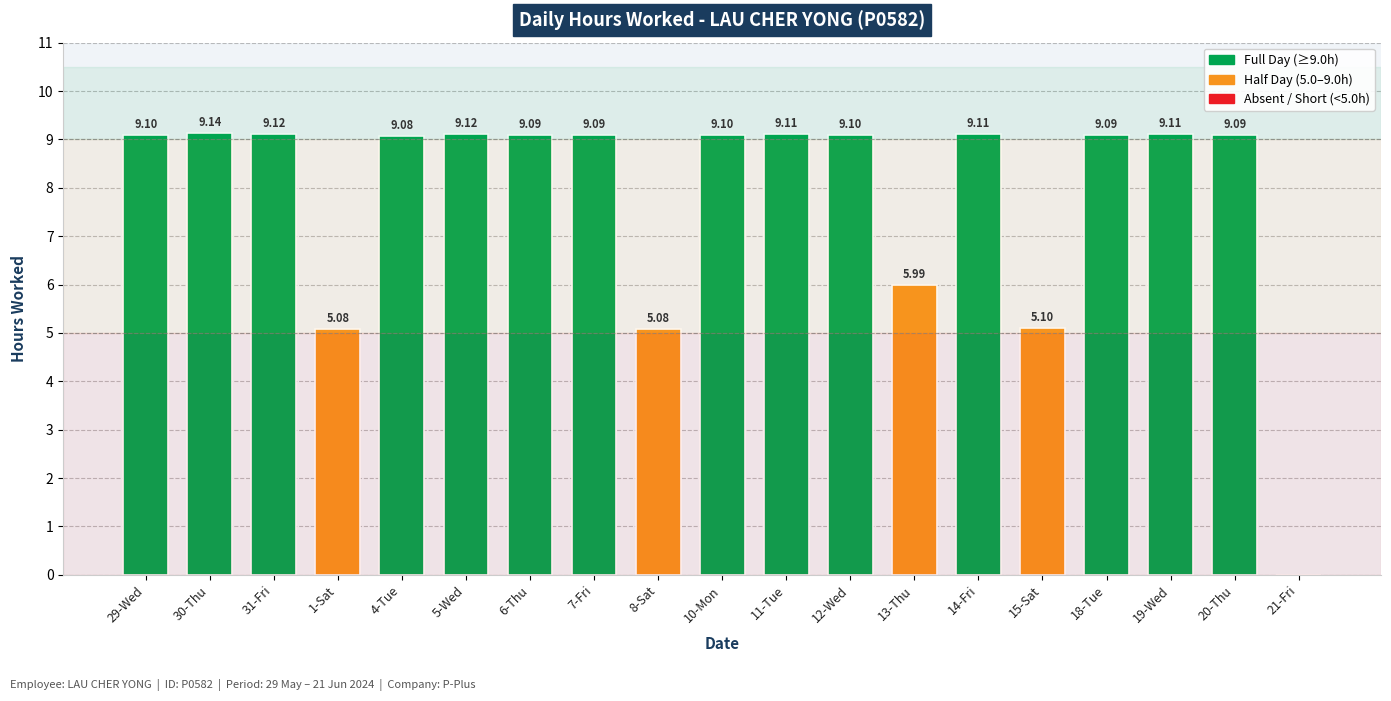

Between 19-Wed and 12-Wed, which is larger?

19-Wed